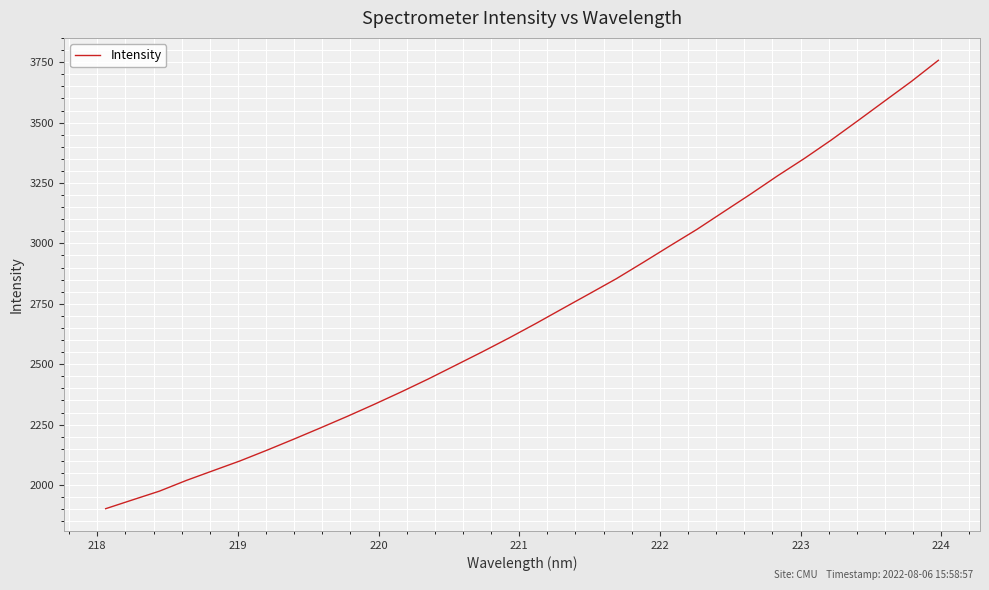

What is the smallest value displayed?

1902.0